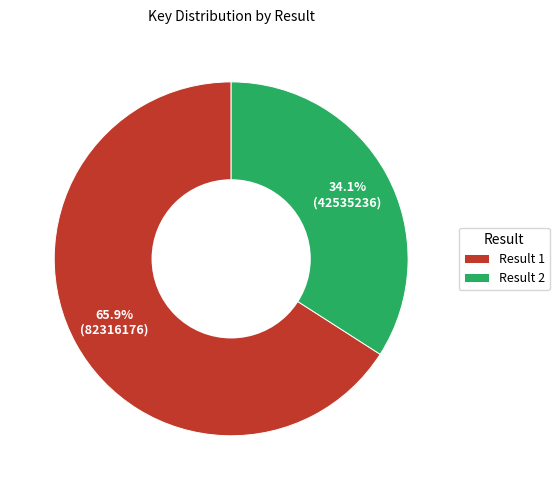

Approximately how many times larger is the value at Result 1 compared to Result 2?

1.9